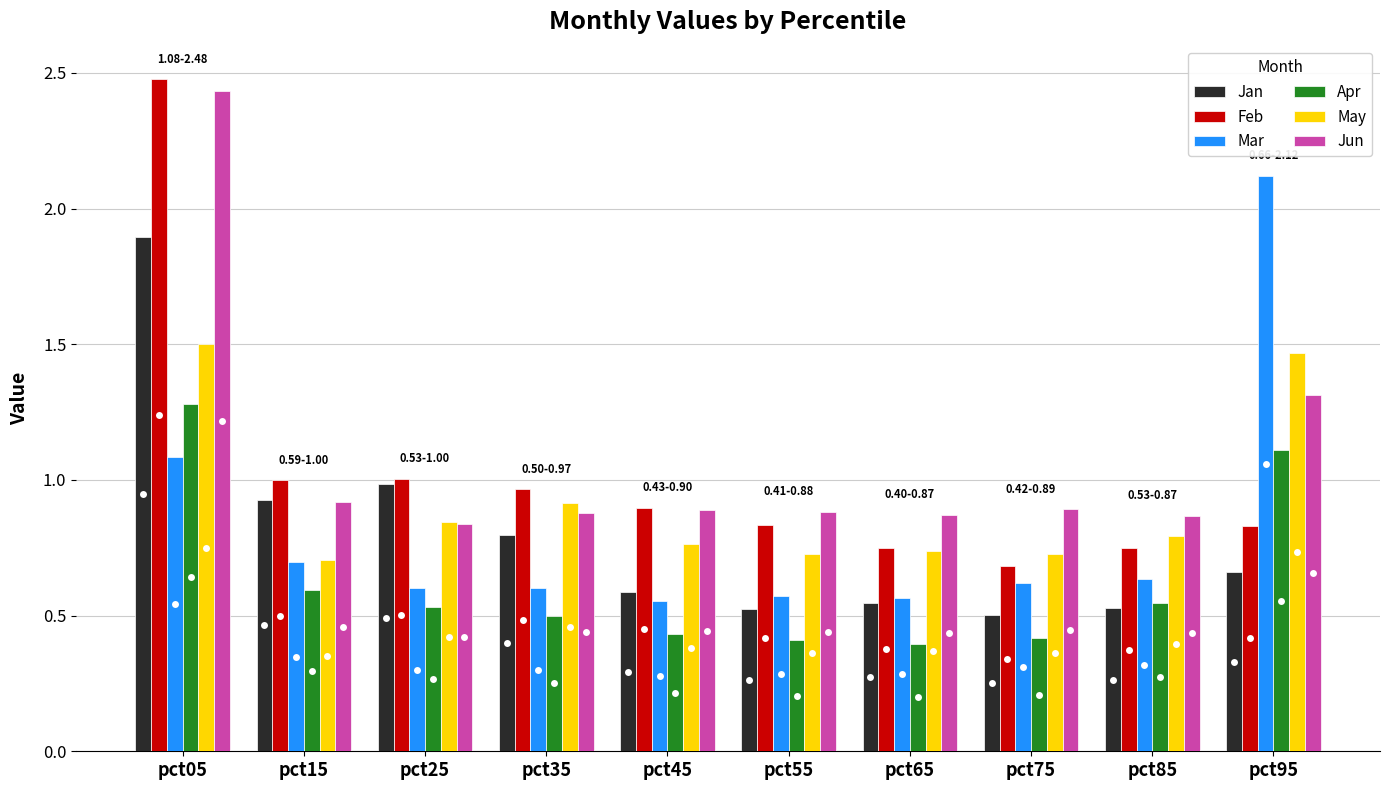

What is the spread (max minus min) of values at pct85?

0.3